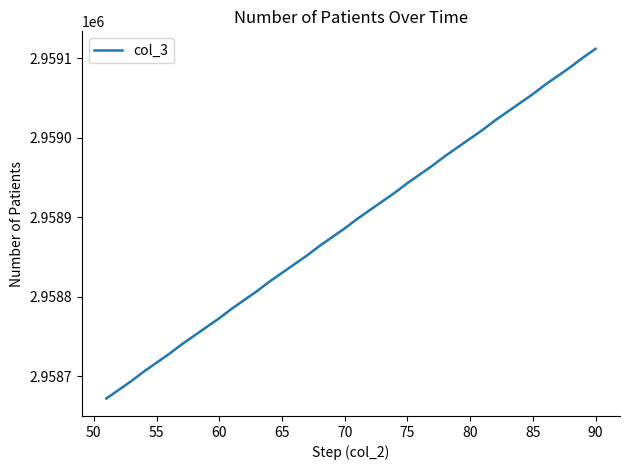

Reading left to right, extract all data points from this chart.

2958672	2958683	2958694	2958706	2958717	2958728	2958740	2958751	2958762	2958773	2958785	2958796	2958807	2958819	2958830	2958841	2958852	2958864	2958875	2958886	2958898	2958909	2958920	2958931	2958943	2958954	2958965	2958977	2958988	2958999	2959010	2959022	2959033	2959044	2959055	2959067	2959078	2959089	2959101	2959112